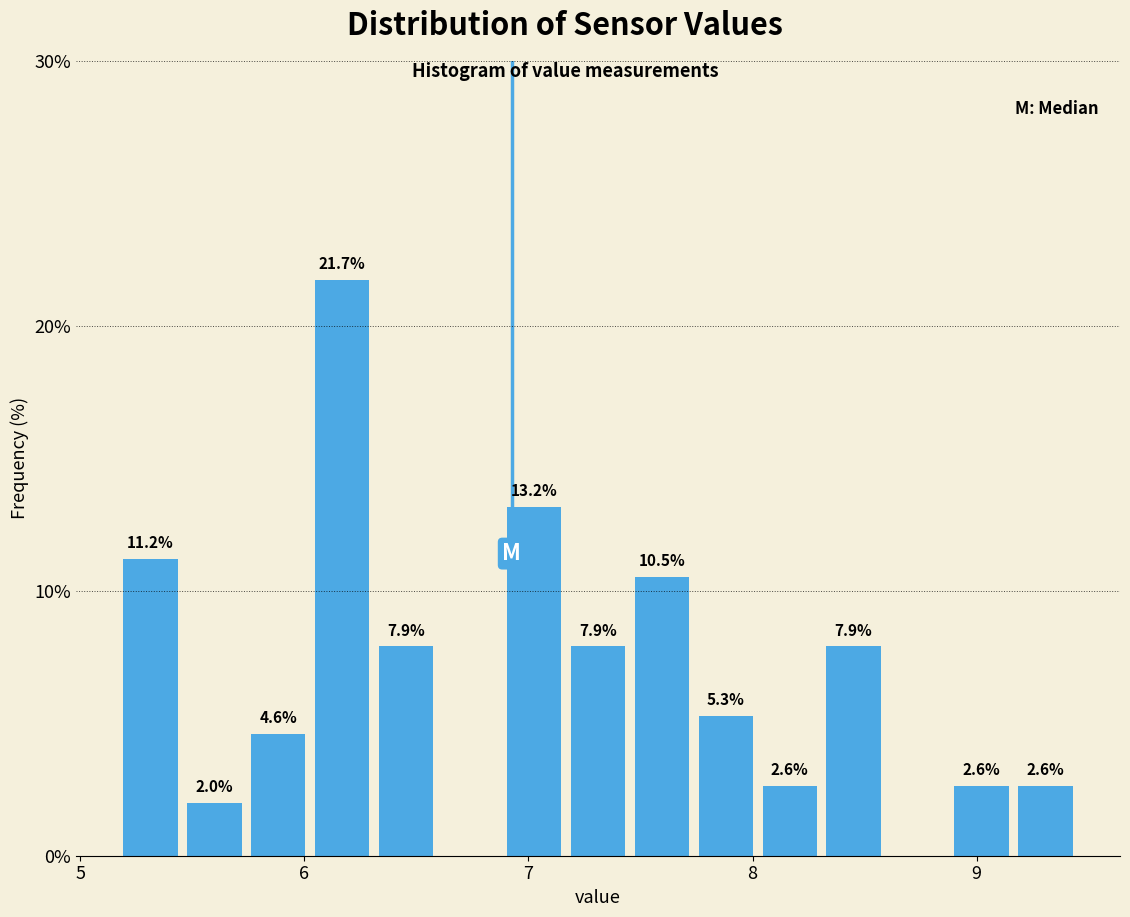

Read against the x-axis, roughly where is the centre of the tallest bar?

6.2